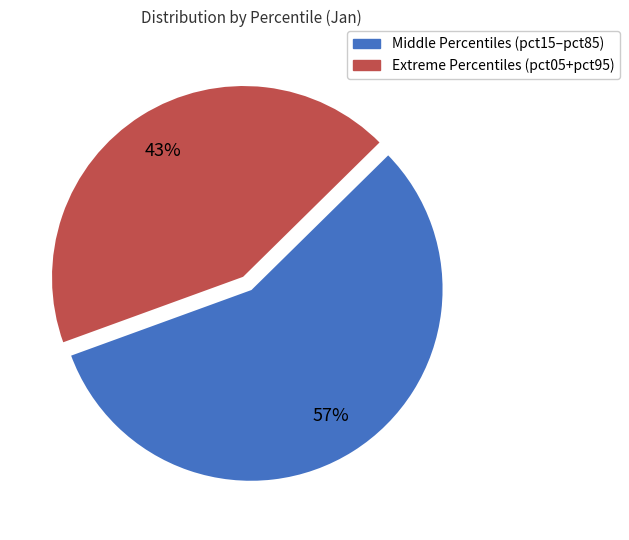

How many slices are in this pie chart?

2